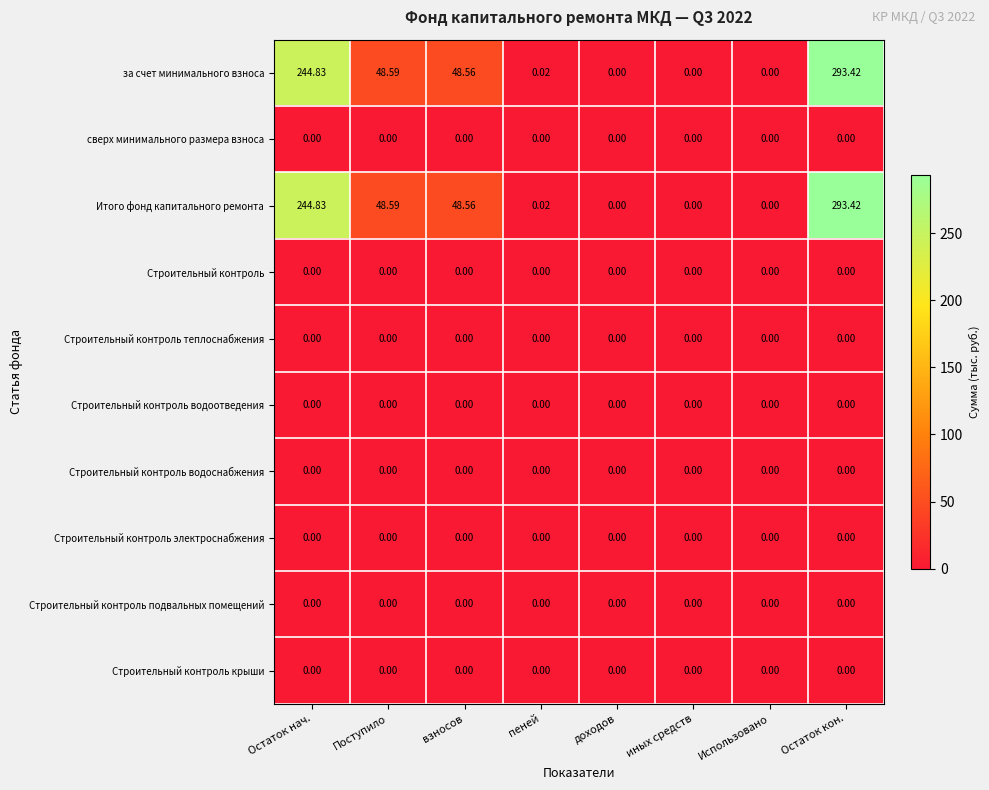

Which category has the highest value in the за счет минимального взноса series?

Остаток кон.